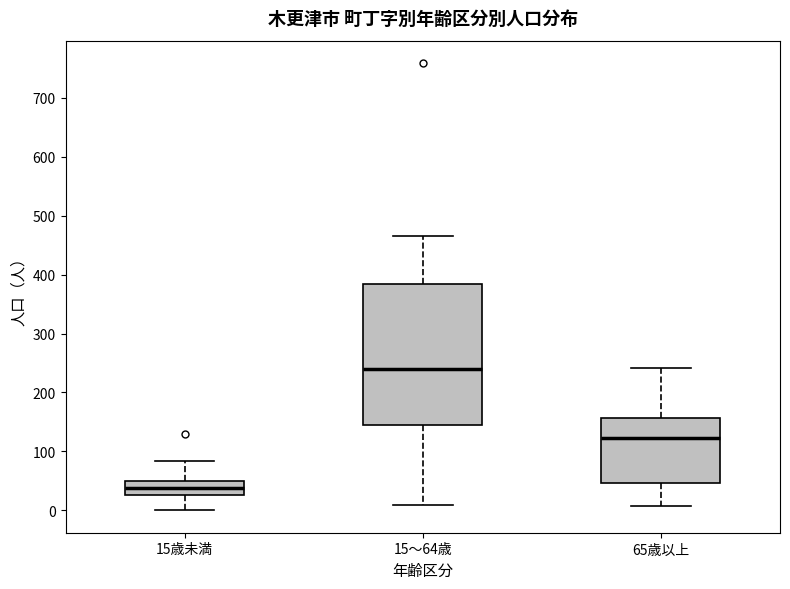

Reading left to right, transcribe this box plot: for each box, give where its median line is, the range the box spans, and where its two whiskers end, as read against the y-axis. The values are not printed on the chart, so give them approximately, as read against the axis.

15歳未満: median 40, box 30 to 50, whiskers 0 to 80
15～64歳: median 240, box 140 to 380, whiskers 10 to 470
65歳以上: median 120, box 50 to 160, whiskers 10 to 240